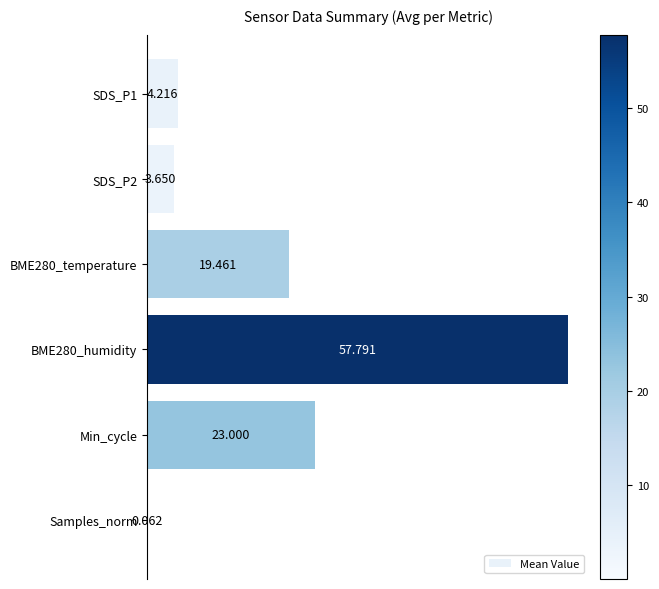

Where is the data nearest to the value 28?

Min_cycle